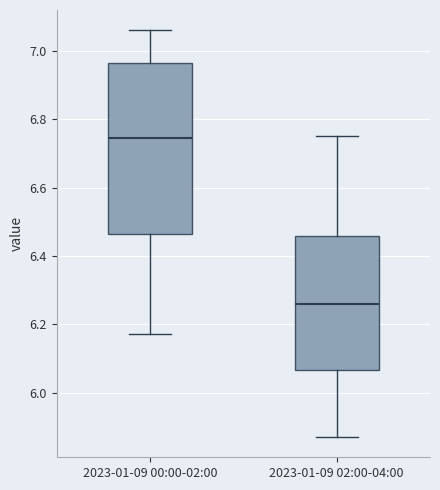

Reading left to right, transcribe this box plot: for each box, give where its median line is, the range the box spans, and where its two whiskers end, as read against the y-axis. The values are not printed on the chart, so give them approximately, as read against the axis.

2023-01-09 00:00-02:00: median 6.74, box 6.46 to 6.96, whiskers 6.18 to 7.06
2023-01-09 02:00-04:00: median 6.26, box 6.06 to 6.46, whiskers 5.88 to 6.76